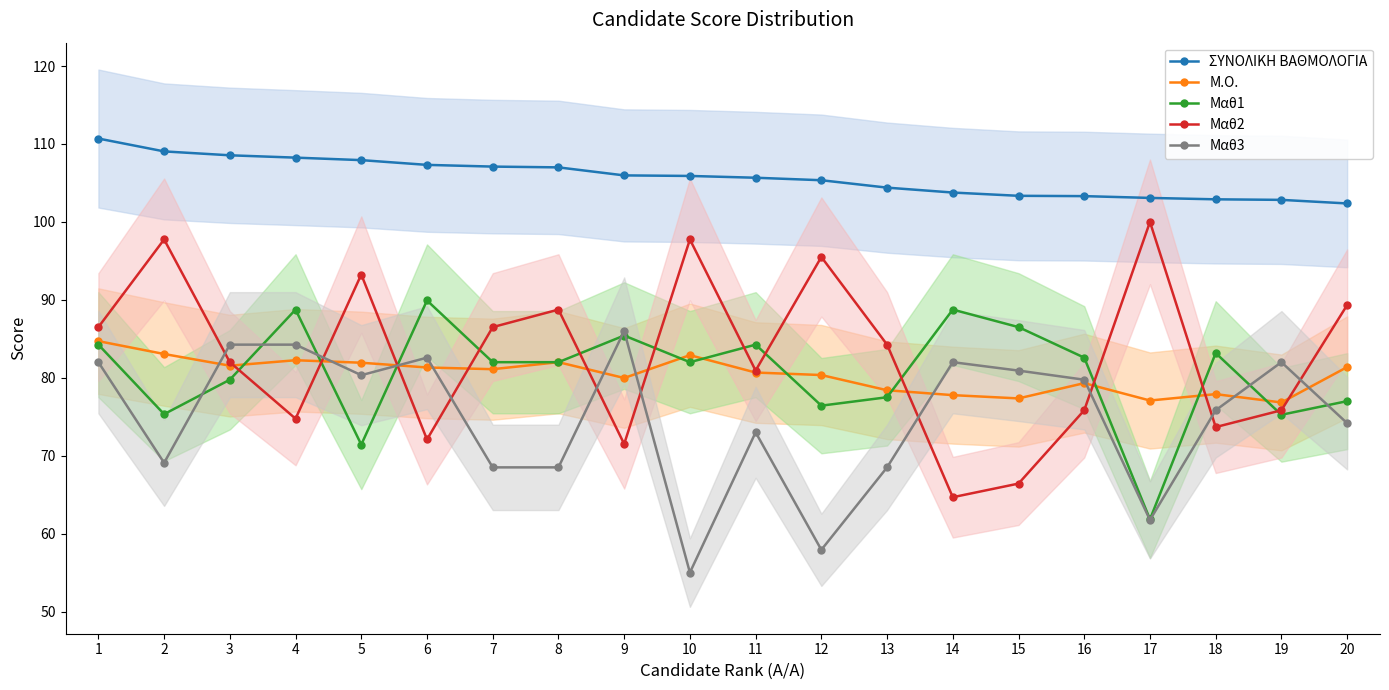

Does the chart have visible grid lines?

No